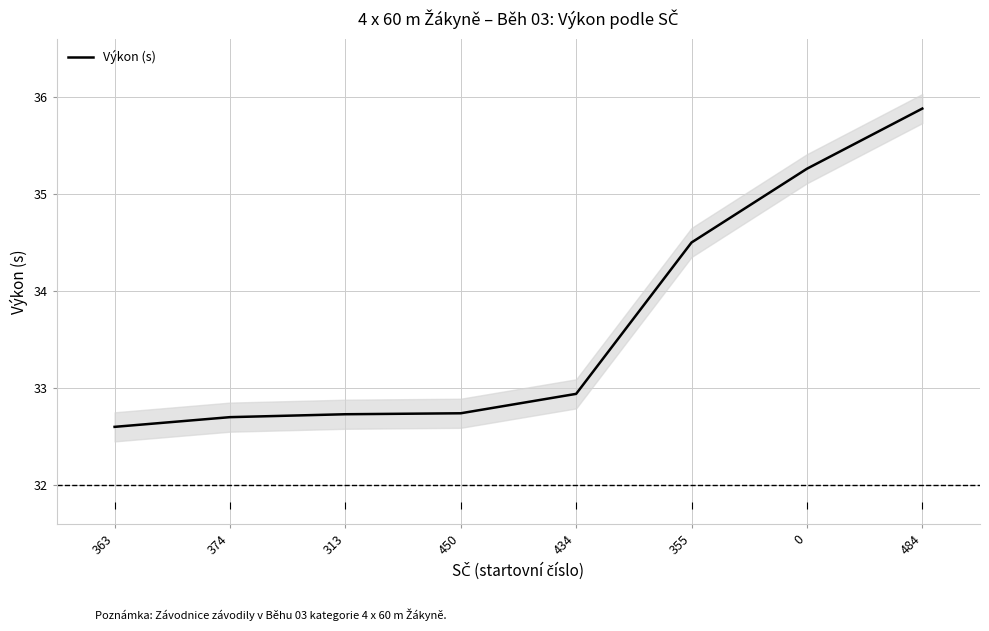

What is the ratio of the value at 450 to the value at 363?

1.0